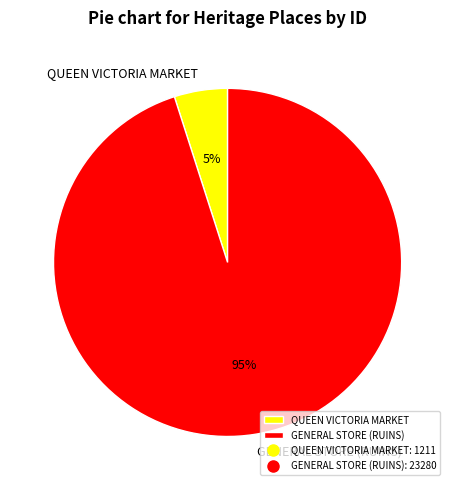

Is it true that GENERAL STORE (RUINS) is 95% of the pie?

True